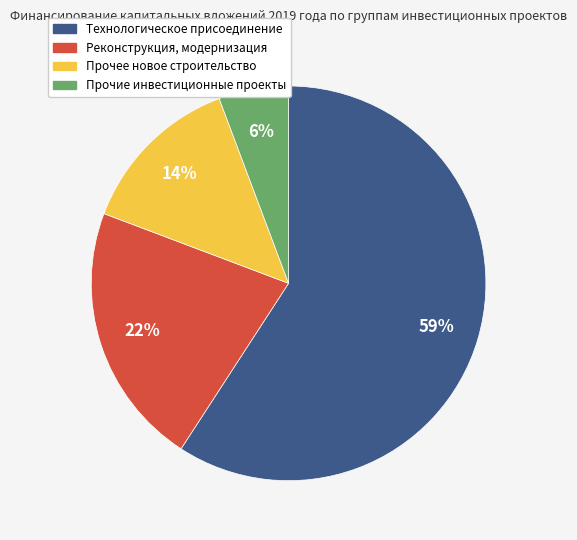

Is it true that Прочее новое строительство is 14% of the pie?

True